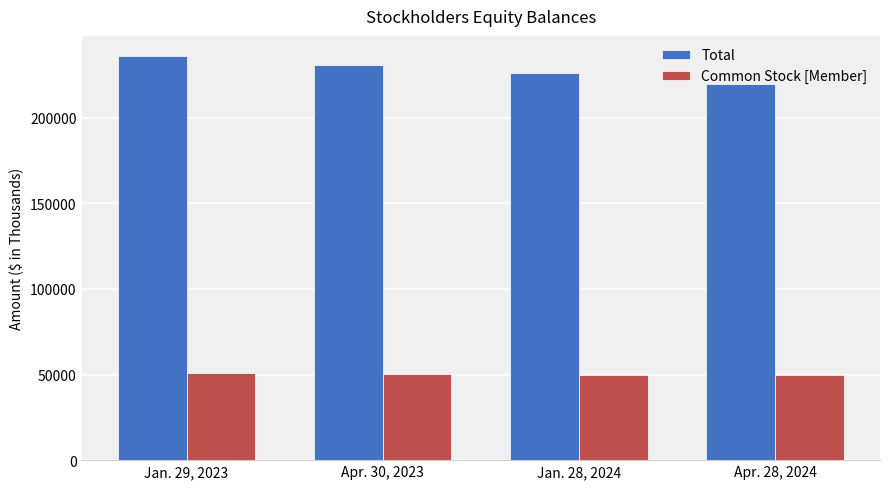

The Total series shows 219592 at Apr. 28, 2024. True or false?

True